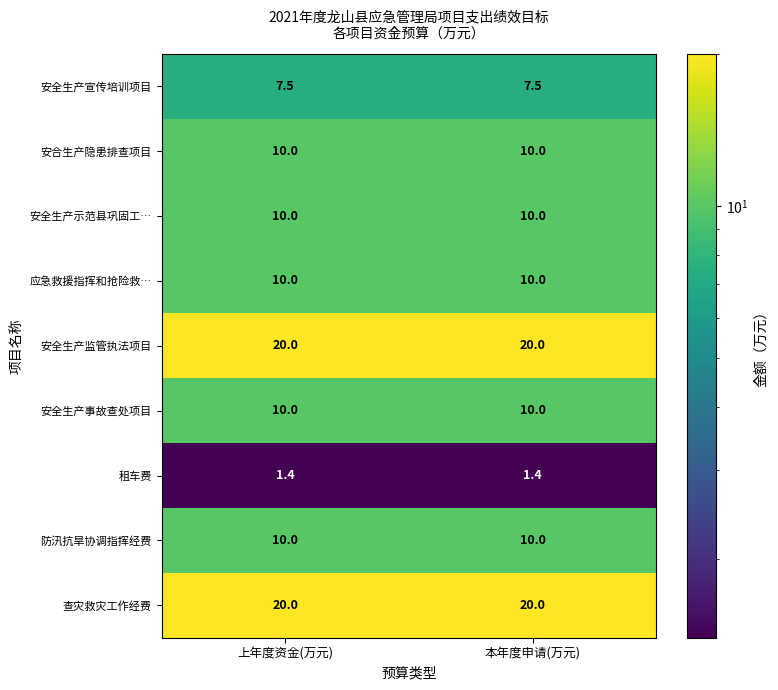

At how many categories does at least one series exceed 16?

2